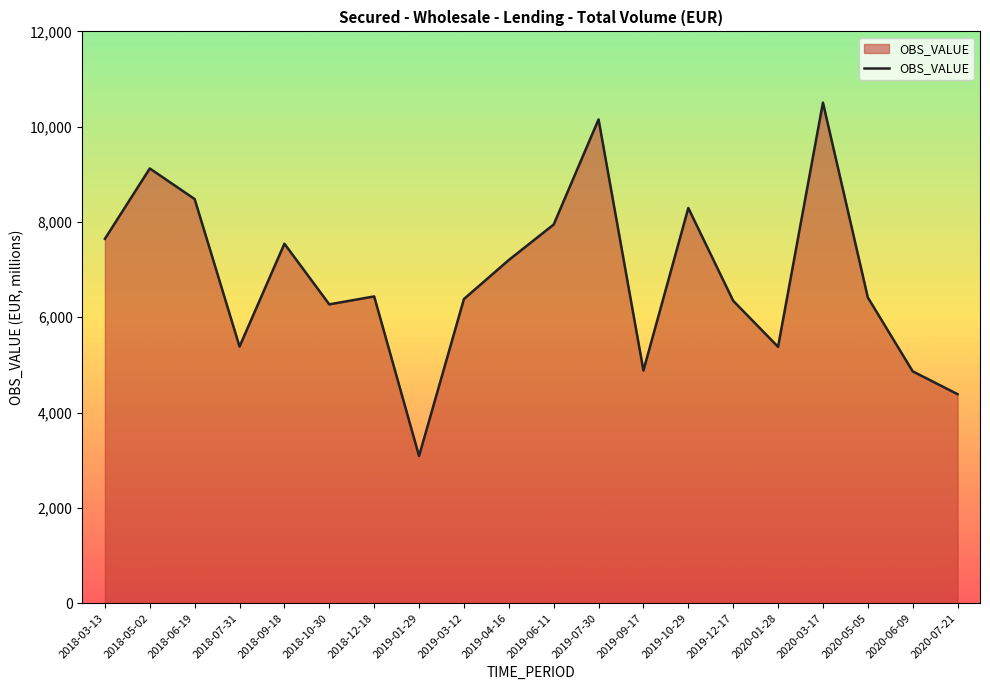

What is the difference between the values at 2019-06-11 and 2019-12-17?

1599.8